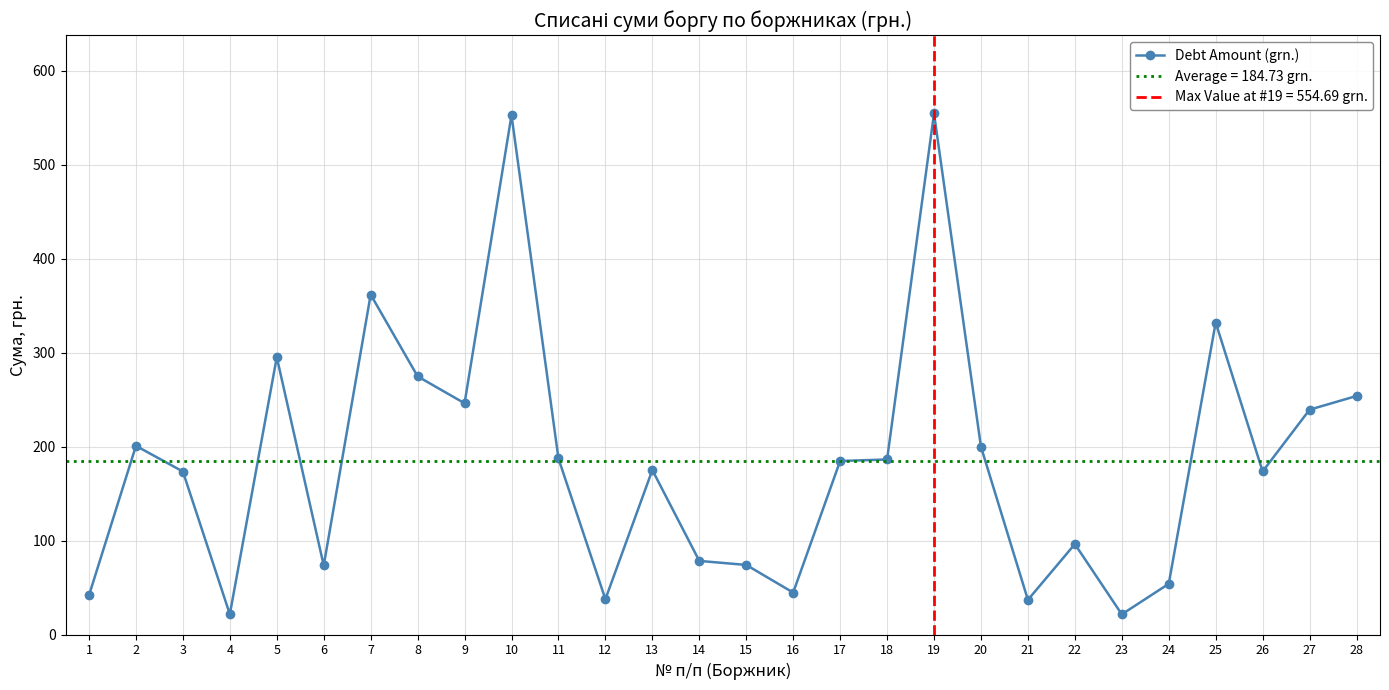

The chart shows a value of 361.9 at 7. True or false?

True